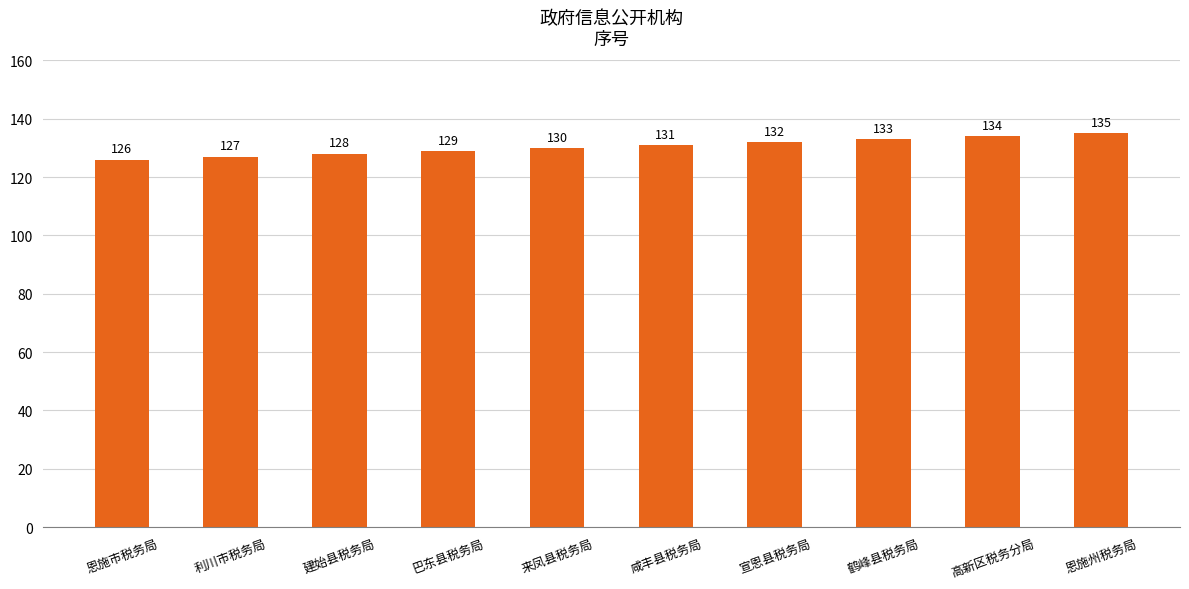

Reading left to right, transcribe all the data shown in this chart.

恩施市税务局=126	利川市税务局=127	建始县税务局=128	巴东县税务局=129	来凤县税务局=130	咸丰县税务局=131	宣恩县税务局=132	鹤峰县税务局=133	高新区税务分局=134	恩施州税务局=135